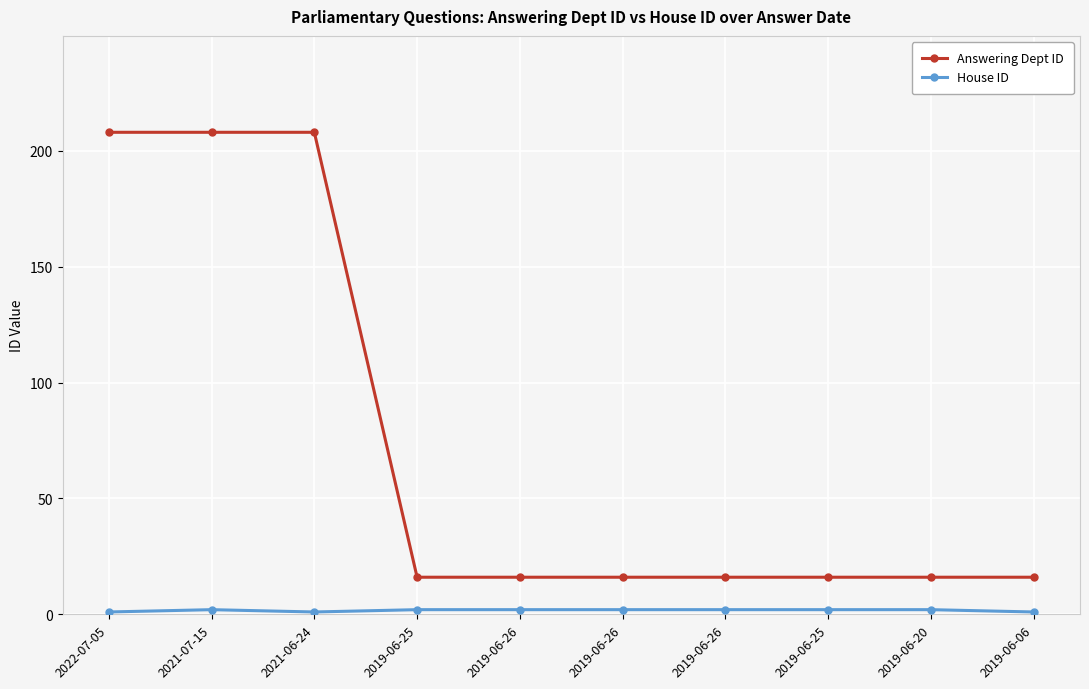

How many series are shown in this chart?

2